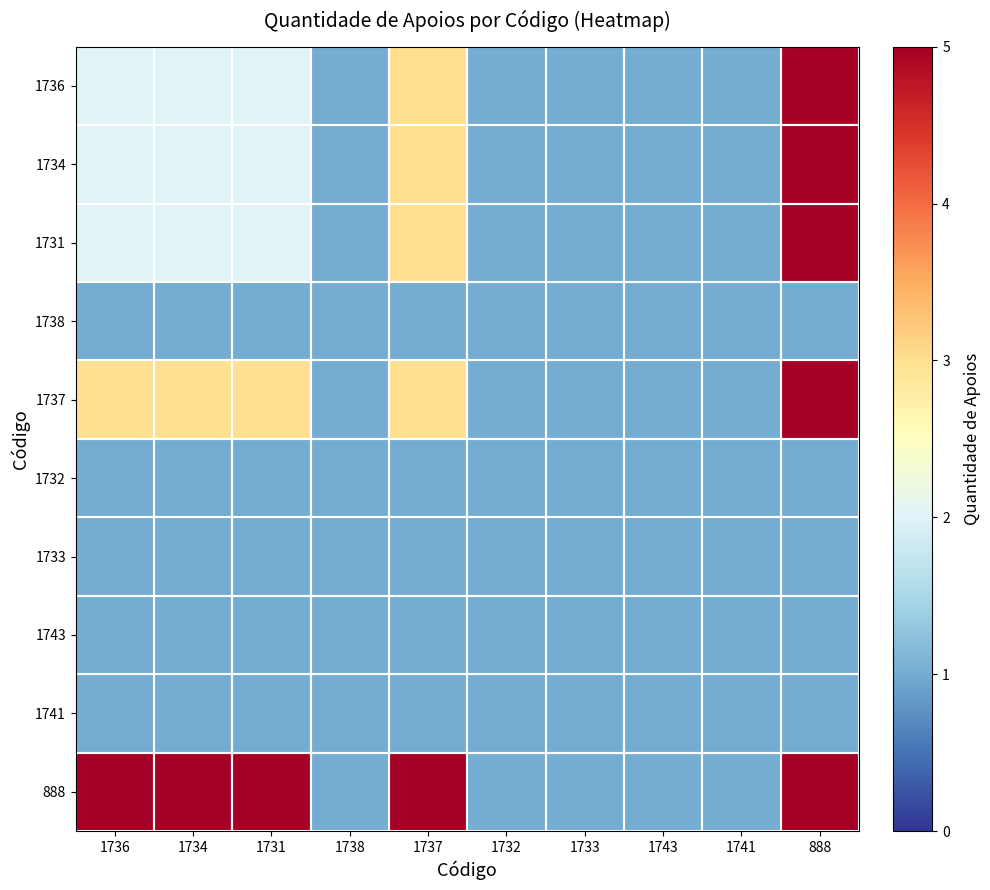

What is the difference between the highest and lowest values at 1736?

4